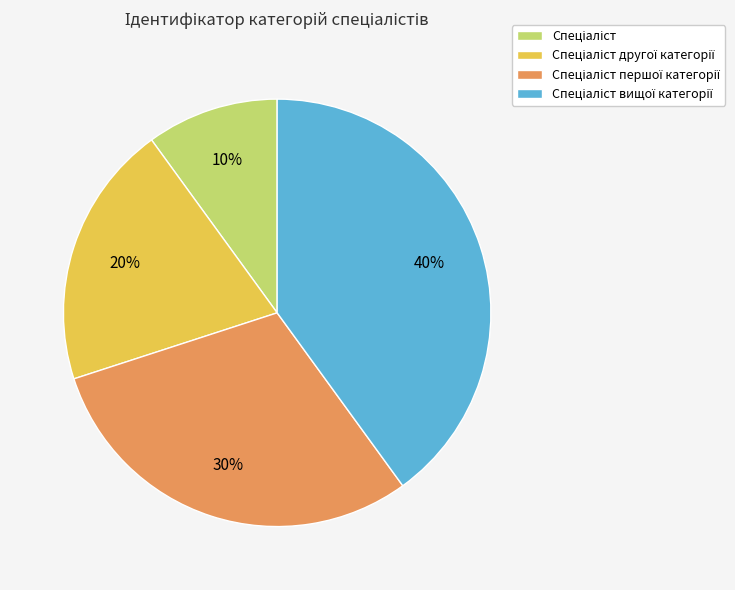

To the nearest percent, what is the difference between the largest and smallest slice percentages?

30%